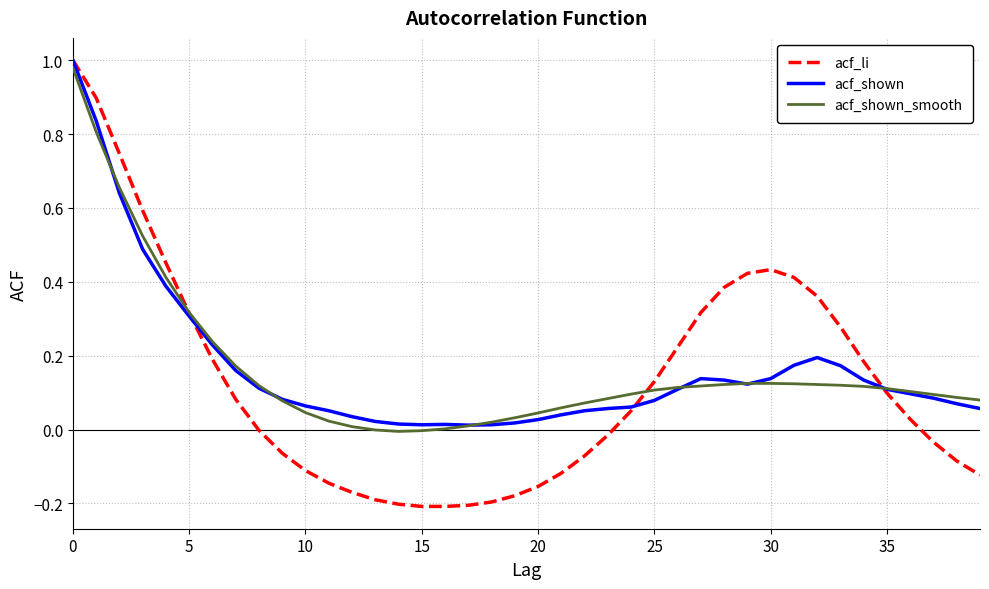

At how many categories does at least one series exceed 0?

40